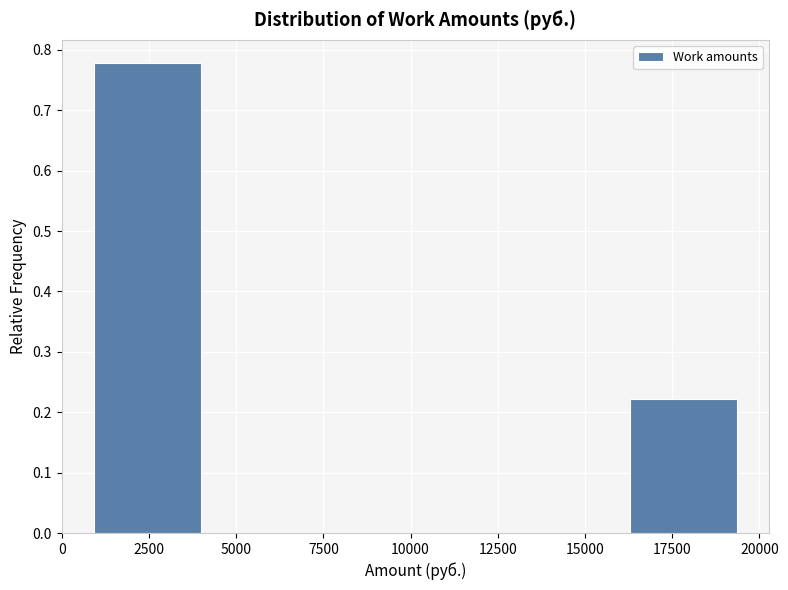

Reading left to right, list every bar in this chart as the range it spans on the x-axis followed by its height. Neither the bar edges nor the heights are printed on the chart, so give them approximately, as read against the axes.

1000 to 4000: 0.78
4000 to 7000: 0
7000 to 10000: 0
10000 to 13000: 0
13000 to 16500: 0
16500 to 19500: 0.22